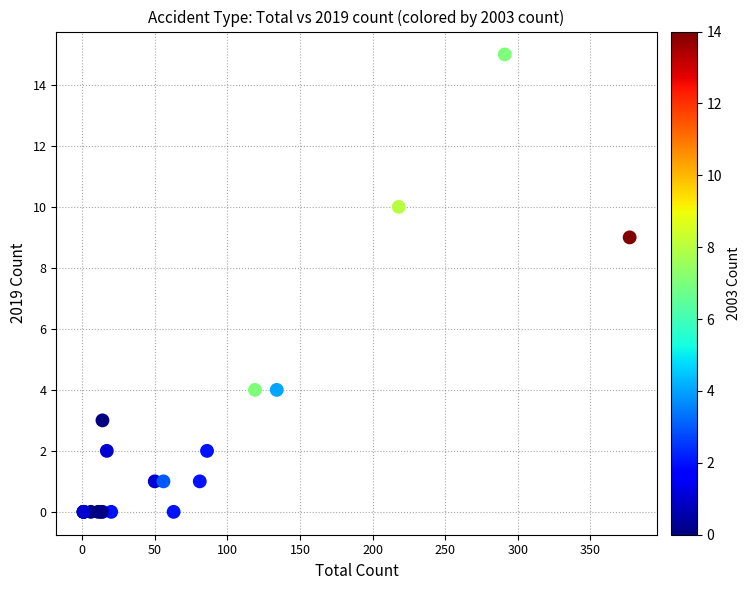

What Y value in the scatter plot is closest to 7?

9